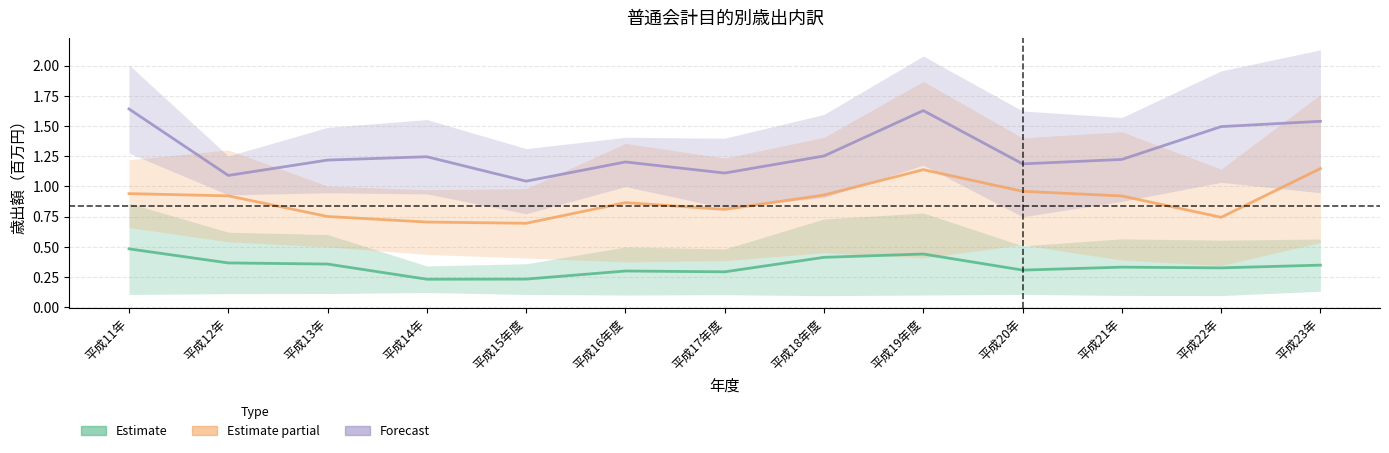

What is the minimum value shown in the chart?

0.2